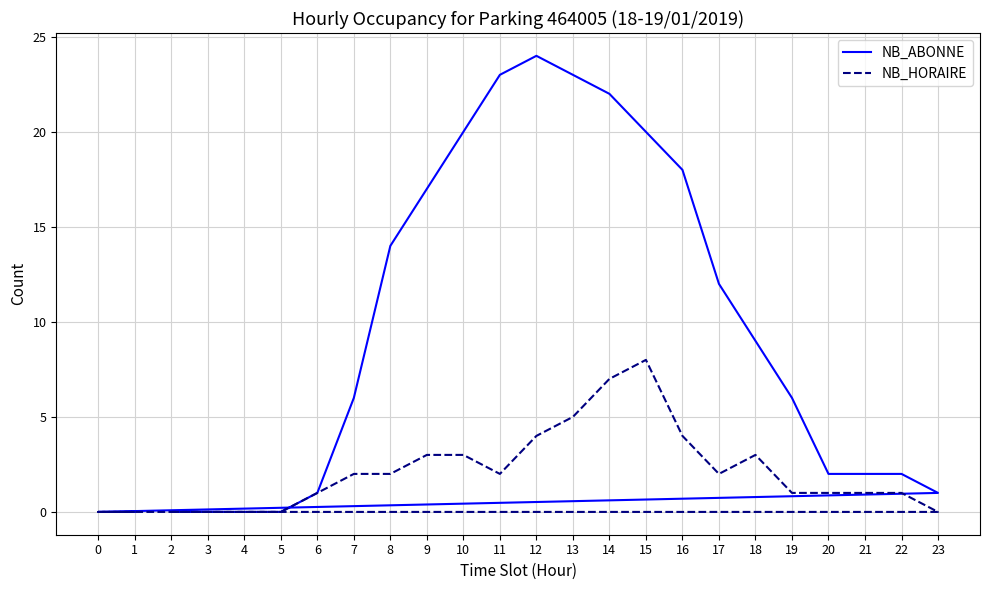

How many values in NB_HORAIRE are above zero?

17